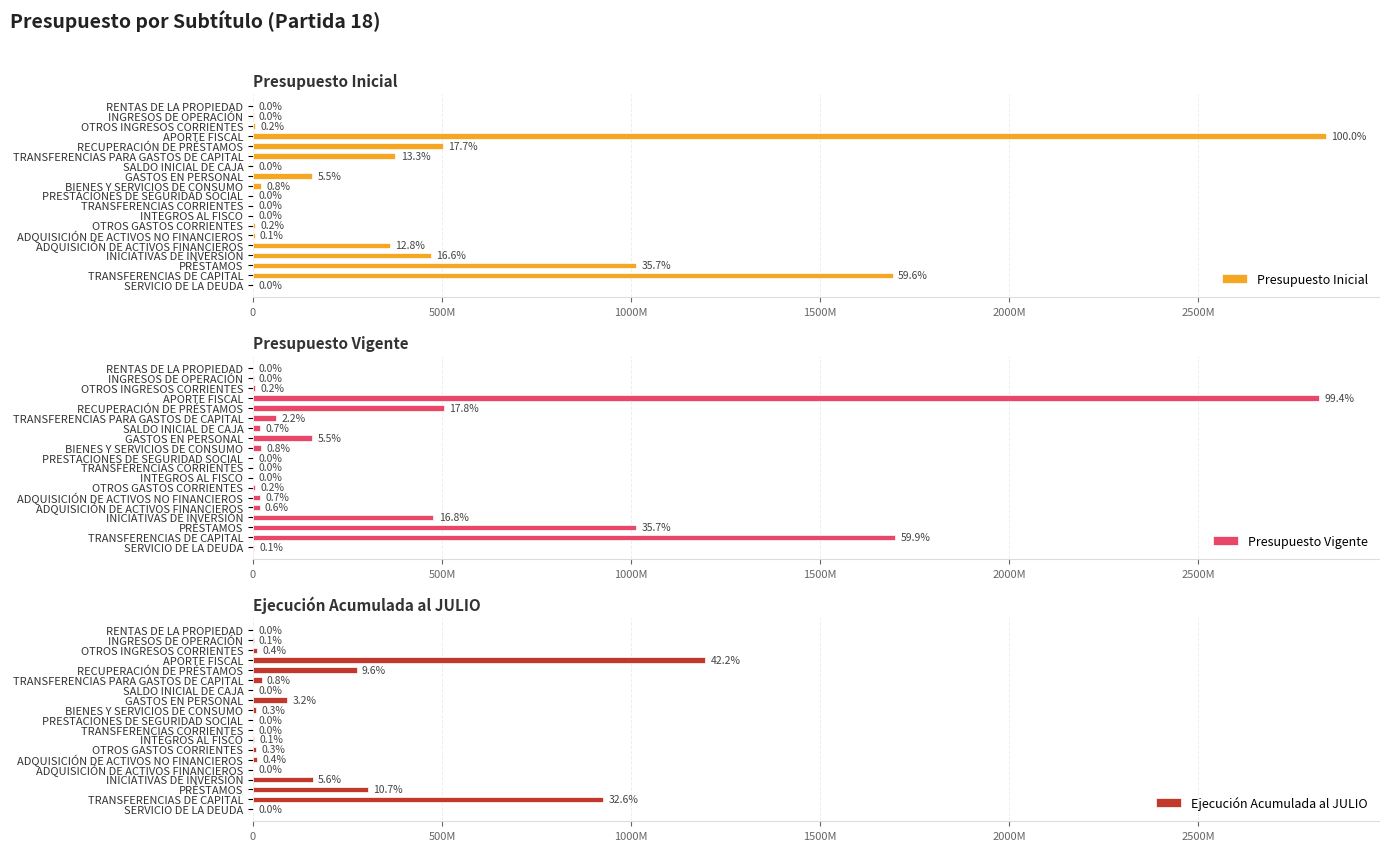

Reading left to right, extract all data points from this chart.

Presupuesto Inicial: 834200	1381799	5127256	2836812340	501461375	376551969	522000	156185671	21460658	10	880363	14363	4539509	4157090	361710398	469564689	1012681495	1691444654	52039
Presupuesto Vigente: 834200	1381799	5446139	2819696022	504044351	61229324	18825903	156654265	21362658	959300	880363	56831	4539509	19409354	17356914	477271911	1012681495	1698486007	1799131
Ejecución Acumulada al JULIO: 315342	1643857	10183350	1196548611	273682233	22716280	0	90948305	9181297	662550	486339	3657463	8620188	10435918	0	158132326	303627011	925201088	1088230